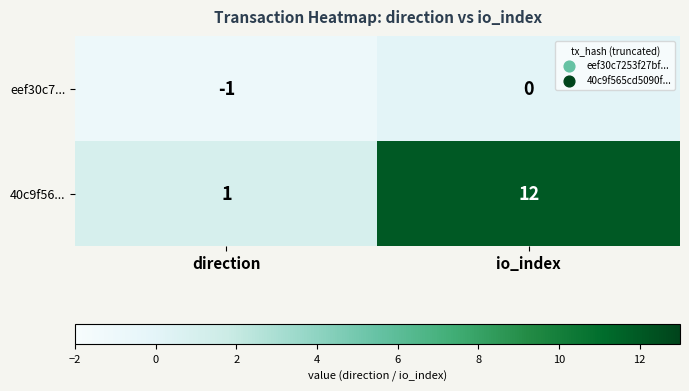

Which series changed the most between direction and io_index?

40c9f56...